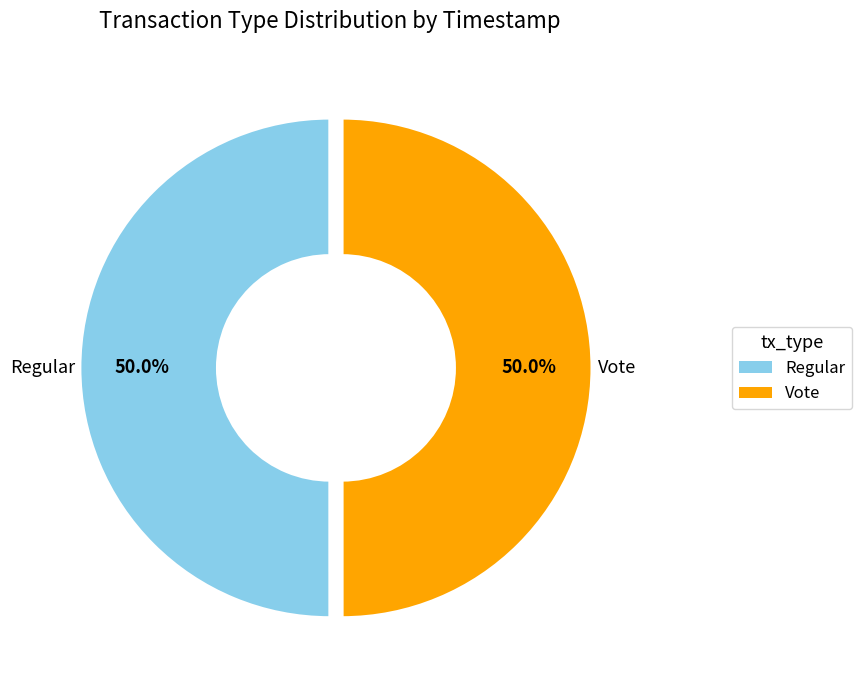

The Regular slice represents 50% of the pie. True or false?

True